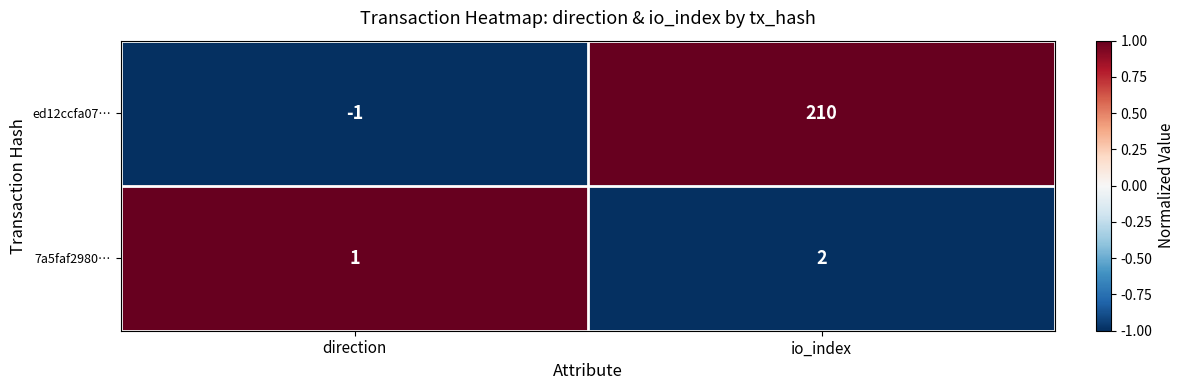

Where is 7a5faf2980… nearest to the value 1?

direction